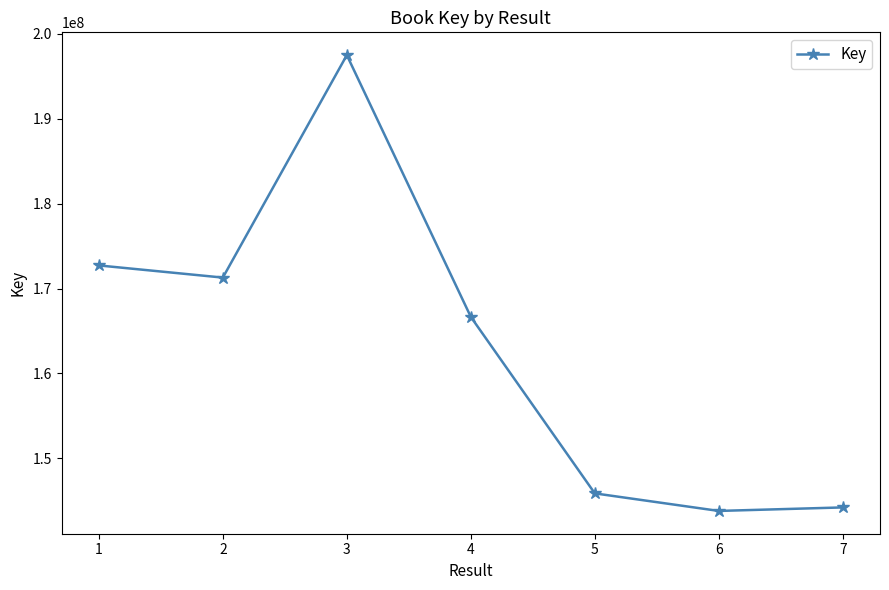

What is the value of the 7th point from the left?

144206668